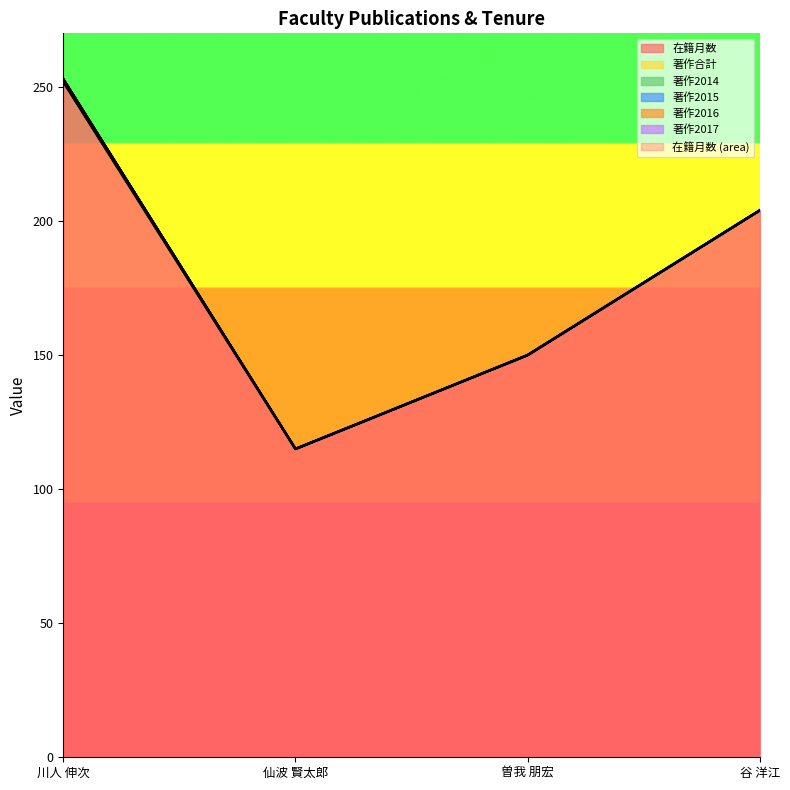

At which category is the sum across all series the highest?

川人 伸次